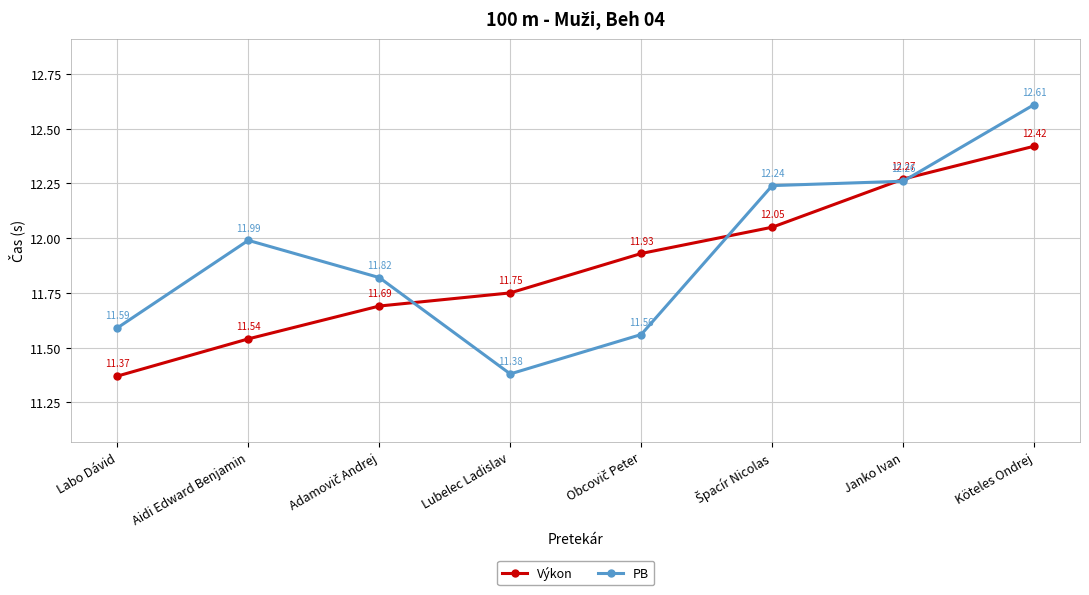

At which label does PB reach its peak?

Köteles Ondrej